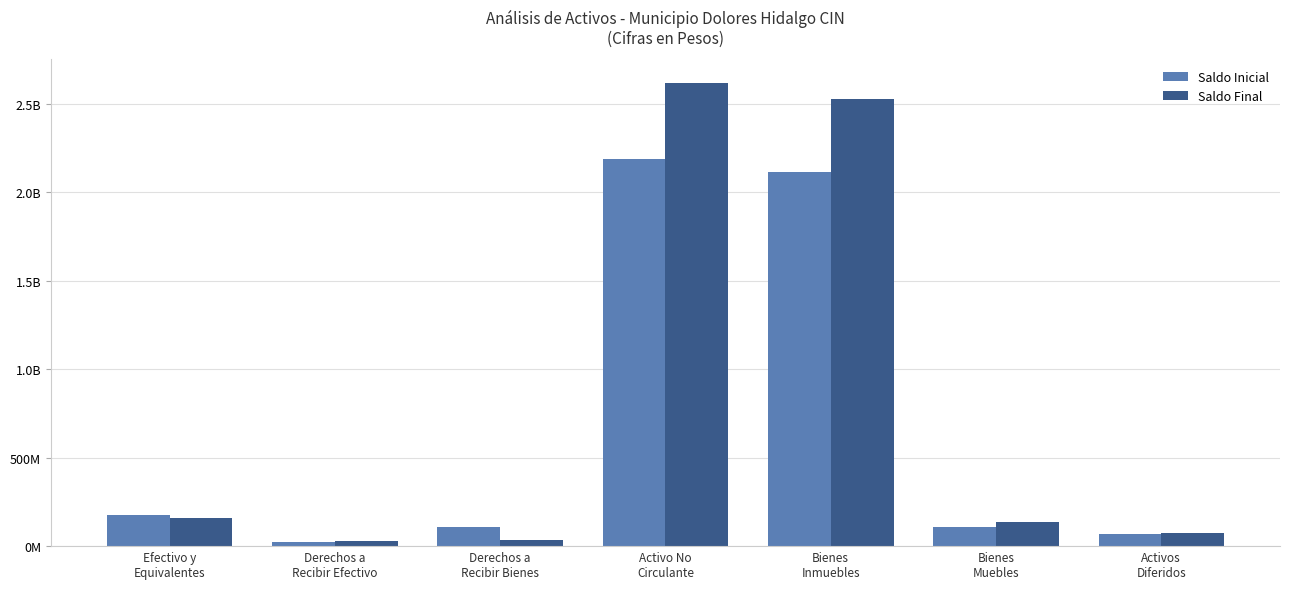

What is the total value across all series at Efectivo y
Equivalentes?

334163157.3